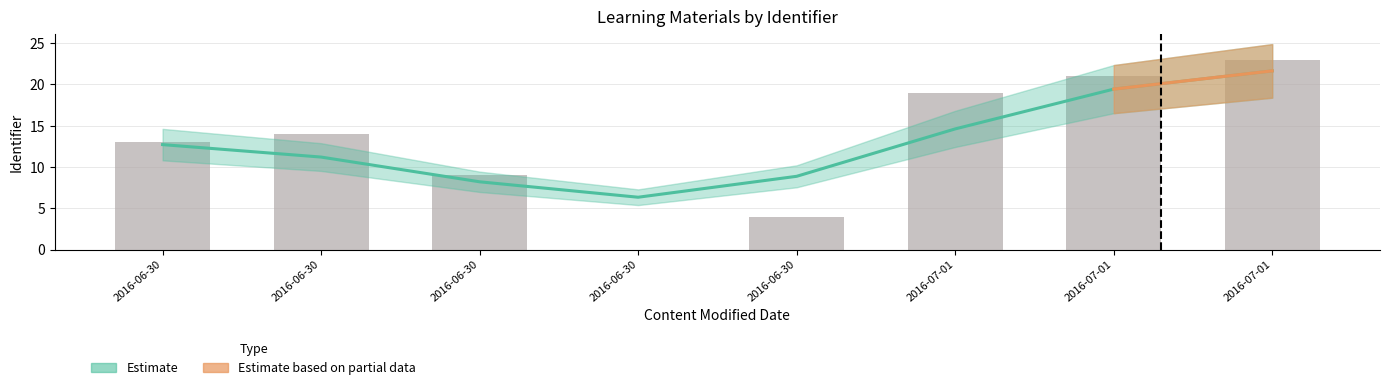

What is the approximate value at 2016-07-01?

19